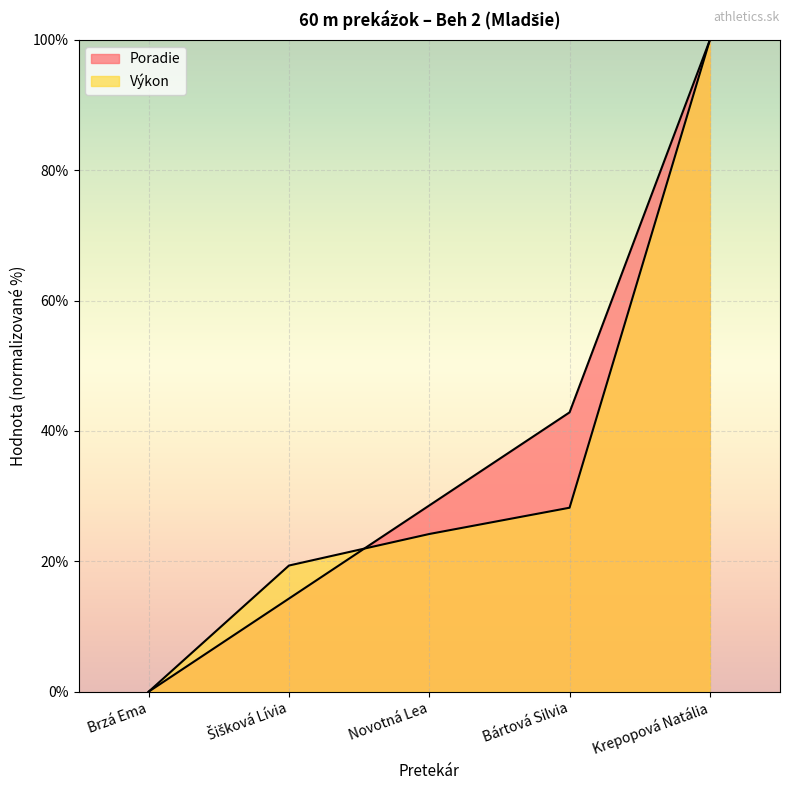

Between Krepopová Natália and Brzá Ema, which is larger?

Krepopová Natália